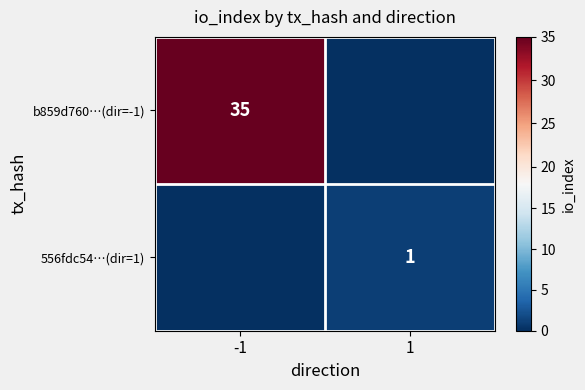

Is the value of 556fdc54…(dir=1) at 1 greater than the value of b859d760…(dir=-1) at -1?

No